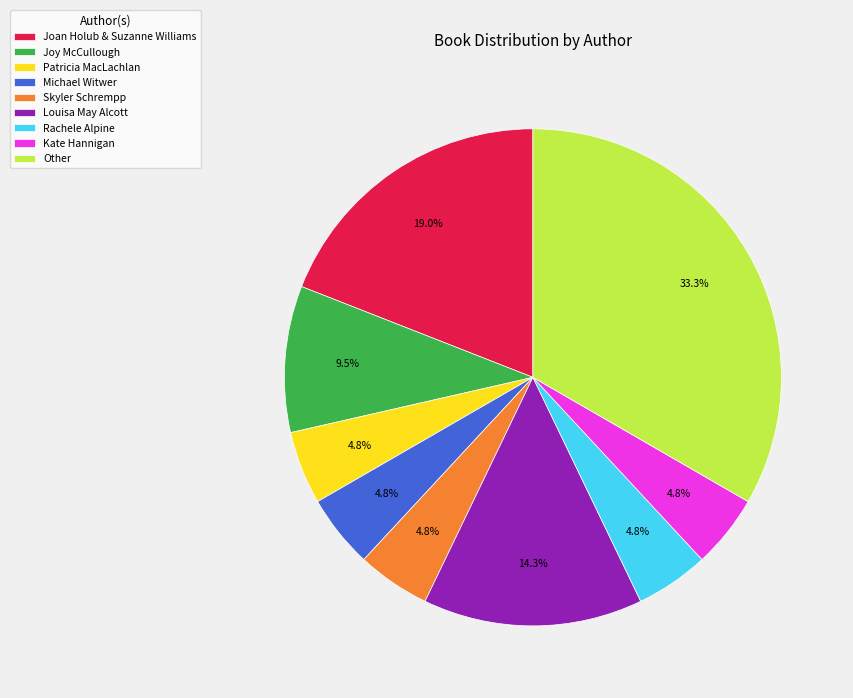

Is it true that Louisa May Alcott is 28% of the pie?

False